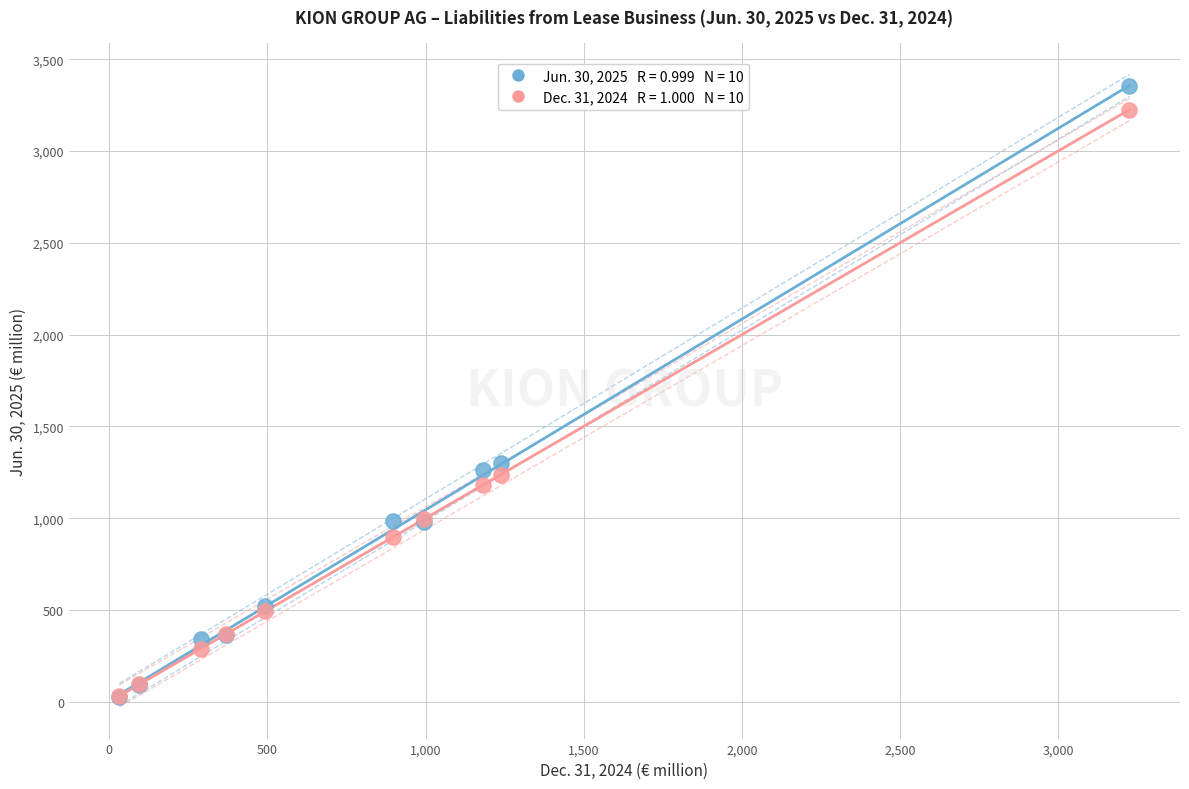

Across all series, what Y value is closest to 1689?

1298.4